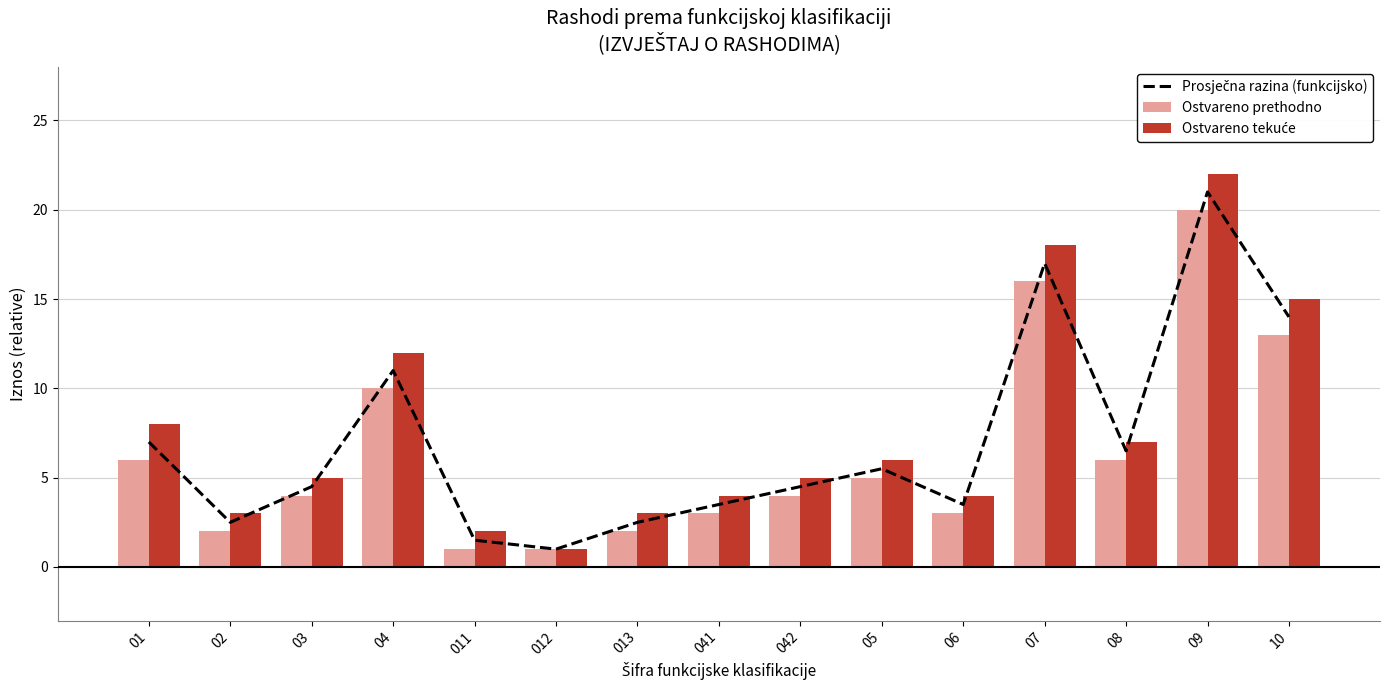

Reading right to left, extract all data points from this chart.

Prosječna razina (funkcijsko): 14.0	21.0	6.5	17.0	3.5	5.5	4.5	3.5	2.5	1.0	1.5	11.0	4.5	2.5	7.0
Ostvareno prethodno: 13.0	20.0	6.0	16.0	3.0	5.0	4.0	3.0	2.0	1.0	1.0	10.0	4.0	2.0	6.0
Ostvareno tekuće: 15.0	22.0	7.0	18.0	4.0	6.0	5.0	4.0	3.0	1.0	2.0	12.0	5.0	3.0	8.0